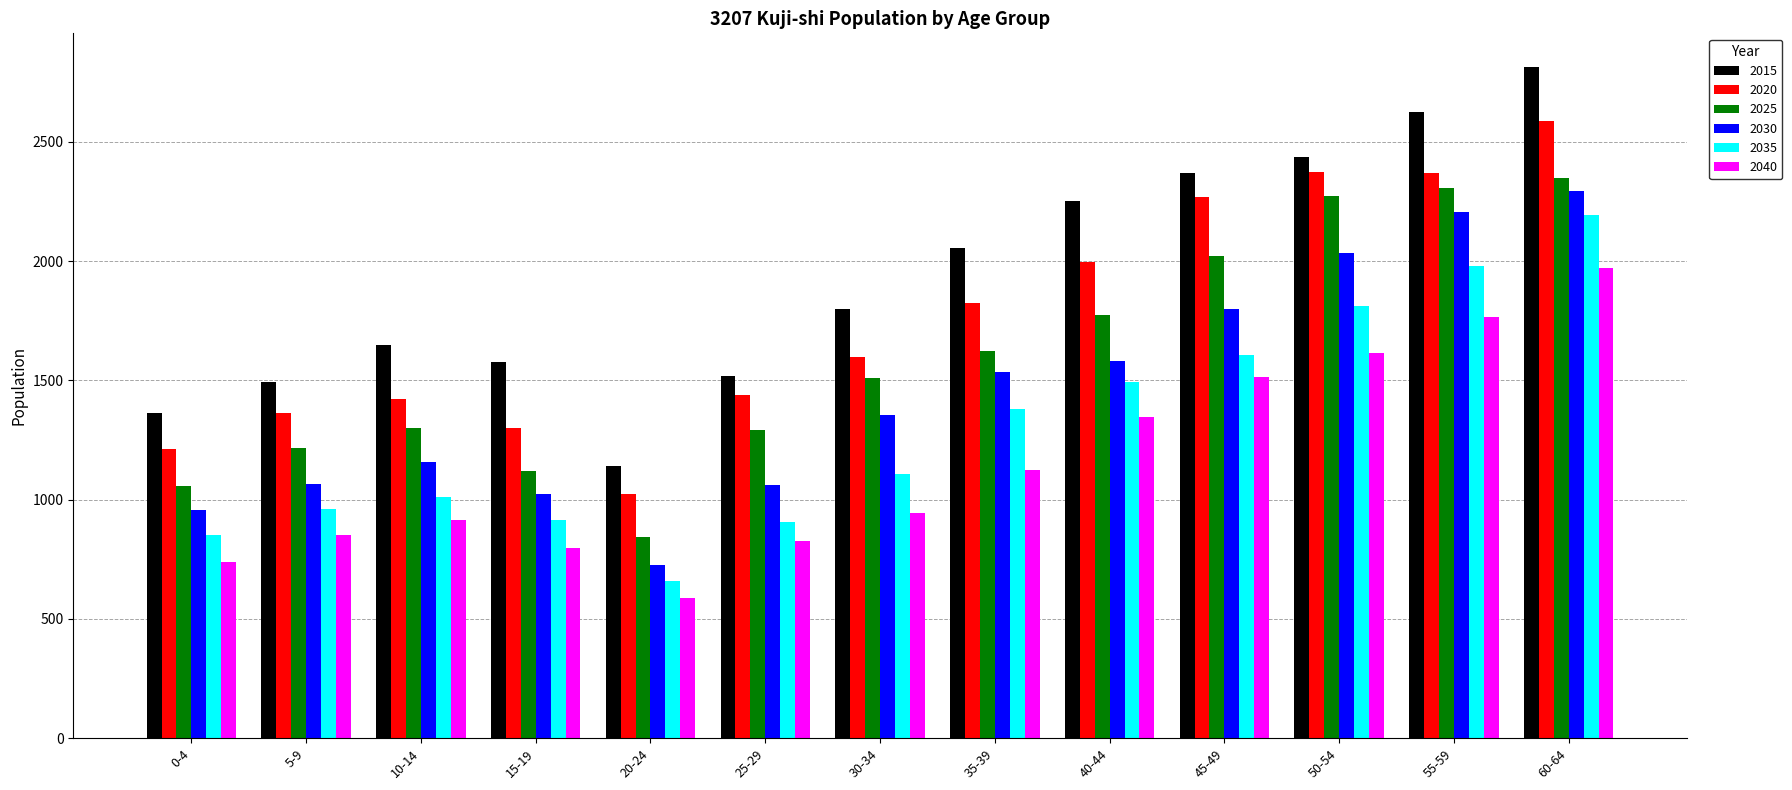

How many categories are shown in the chart?

13